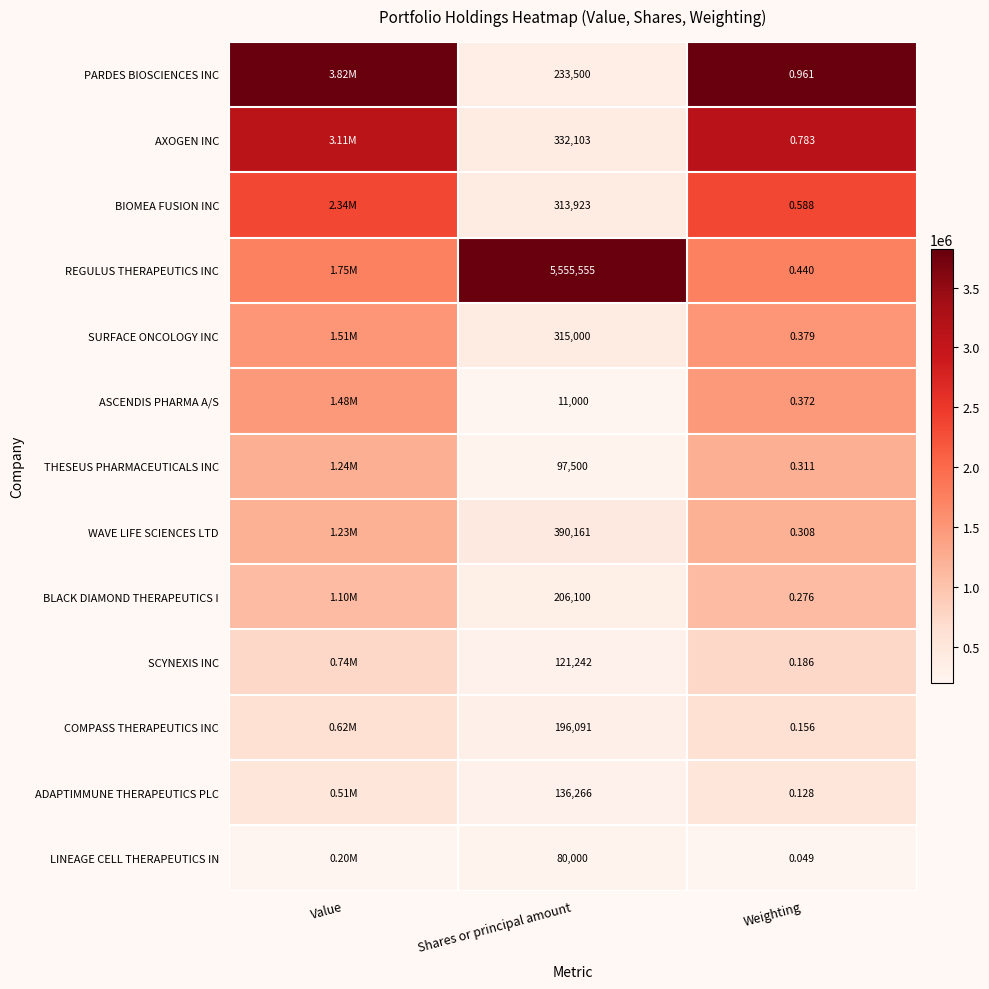

How many data points does each series have?

3